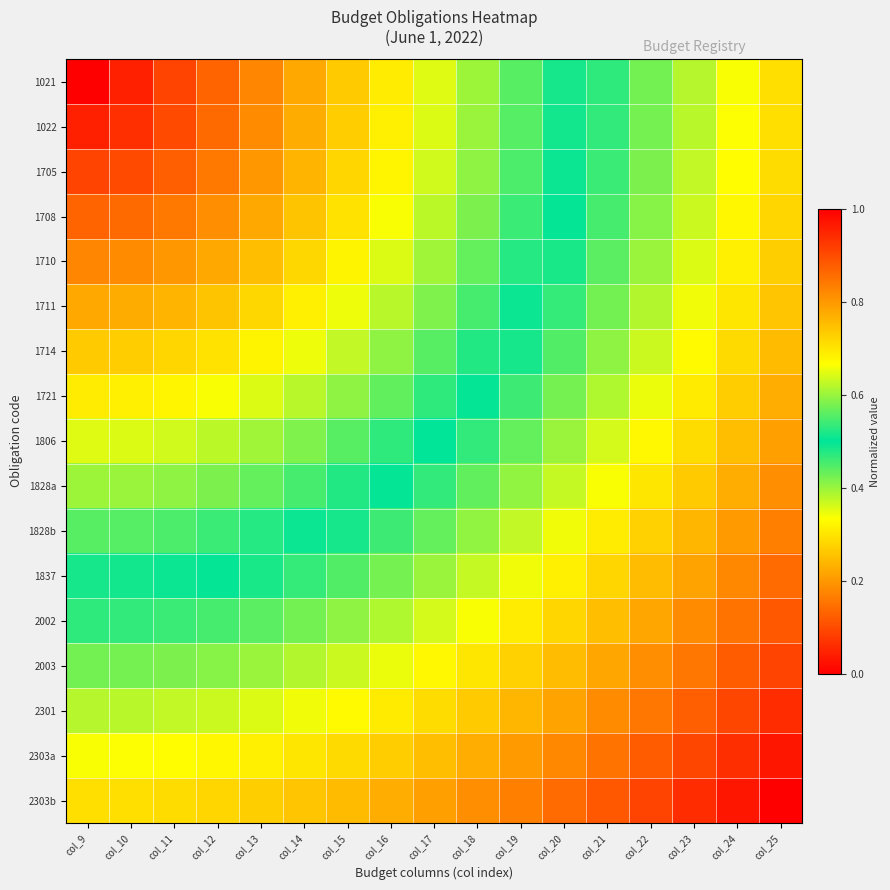

Reading right to left, transcribe all the data shown in this chart.

1021: col_25=0.7	col_24=0.7	col_23=0.6	col_22=0.6	col_21=0.5	col_20=0.5	col_19=0.4	col_18=0.4	col_17=0.4	col_16=0.3	col_15=0.3	col_14=0.2	col_13=0.2	col_12=0.1	col_11=0.1	col_10=0.0	col_9=0.0
1022: col_25=0.7	col_24=0.7	col_23=0.6	col_22=0.6	col_21=0.5	col_20=0.5	col_19=0.4	col_18=0.4	col_17=0.4	col_16=0.3	col_15=0.3	col_14=0.2	col_13=0.2	col_12=0.1	col_11=0.1	col_10=0.1	col_9=0.0
1705: col_25=0.7	col_24=0.7	col_23=0.6	col_22=0.6	col_21=0.5	col_20=0.5	col_19=0.5	col_18=0.4	col_17=0.4	col_16=0.3	col_15=0.3	col_14=0.2	col_13=0.2	col_12=0.2	col_11=0.1	col_10=0.1	col_9=0.1
1708: col_25=0.7	col_24=0.7	col_23=0.6	col_22=0.6	col_21=0.5	col_20=0.5	col_19=0.5	col_18=0.4	col_17=0.4	col_16=0.3	col_15=0.3	col_14=0.3	col_13=0.2	col_12=0.2	col_11=0.2	col_10=0.1	col_9=0.1
1710: col_25=0.7	col_24=0.7	col_23=0.6	col_22=0.6	col_21=0.6	col_20=0.5	col_19=0.5	col_18=0.4	col_17=0.4	col_16=0.4	col_15=0.3	col_14=0.3	col_13=0.2	col_12=0.2	col_11=0.2	col_10=0.2	col_9=0.2
1711: col_25=0.7	col_24=0.7	col_23=0.7	col_22=0.6	col_21=0.6	col_20=0.5	col_19=0.5	col_18=0.5	col_17=0.4	col_16=0.4	col_15=0.3	col_14=0.3	col_13=0.3	col_12=0.3	col_11=0.2	col_10=0.2	col_9=0.2
1714: col_25=0.8	col_24=0.7	col_23=0.7	col_22=0.6	col_21=0.6	col_20=0.6	col_19=0.5	col_18=0.5	col_17=0.4	col_16=0.4	col_15=0.4	col_14=0.3	col_13=0.3	col_12=0.3	col_11=0.3	col_10=0.3	col_9=0.3
1721: col_25=0.8	col_24=0.7	col_23=0.7	col_22=0.7	col_21=0.6	col_20=0.6	col_19=0.5	col_18=0.5	col_17=0.5	col_16=0.4	col_15=0.4	col_14=0.4	col_13=0.4	col_12=0.3	col_11=0.3	col_10=0.3	col_9=0.3
1806: col_25=0.8	col_24=0.8	col_23=0.7	col_22=0.7	col_21=0.6	col_20=0.6	col_19=0.6	col_18=0.5	col_17=0.5	col_16=0.5	col_15=0.4	col_14=0.4	col_13=0.4	col_12=0.4	col_11=0.4	col_10=0.4	col_9=0.4
1828a: col_25=0.8	col_24=0.8	col_23=0.7	col_22=0.7	col_21=0.7	col_20=0.6	col_19=0.6	col_18=0.6	col_17=0.5	col_16=0.5	col_15=0.5	col_14=0.5	col_13=0.4	col_12=0.4	col_11=0.4	col_10=0.4	col_9=0.4
1828b: col_25=0.8	col_24=0.8	col_23=0.8	col_22=0.7	col_21=0.7	col_20=0.7	col_19=0.6	col_18=0.6	col_17=0.6	col_16=0.5	col_15=0.5	col_14=0.5	col_13=0.5	col_12=0.5	col_11=0.5	col_10=0.4	col_9=0.4
1837: col_25=0.9	col_24=0.8	col_23=0.8	col_22=0.8	col_21=0.7	col_20=0.7	col_19=0.7	col_18=0.6	col_17=0.6	col_16=0.6	col_15=0.6	col_14=0.5	col_13=0.5	col_12=0.5	col_11=0.5	col_10=0.5	col_9=0.5
2002: col_25=0.9	col_24=0.8	col_23=0.8	col_22=0.8	col_21=0.7	col_20=0.7	col_19=0.7	col_18=0.7	col_17=0.6	col_16=0.6	col_15=0.6	col_14=0.6	col_13=0.6	col_12=0.5	col_11=0.5	col_10=0.5	col_9=0.5
2003: col_25=0.9	col_24=0.9	col_23=0.8	col_22=0.8	col_21=0.8	col_20=0.8	col_19=0.7	col_18=0.7	col_17=0.7	col_16=0.7	col_15=0.6	col_14=0.6	col_13=0.6	col_12=0.6	col_11=0.6	col_10=0.6	col_9=0.6
2301: col_25=0.9	col_24=0.9	col_23=0.9	col_22=0.8	col_21=0.8	col_20=0.8	col_19=0.8	col_18=0.7	col_17=0.7	col_16=0.7	col_15=0.7	col_14=0.7	col_13=0.6	col_12=0.6	col_11=0.6	col_10=0.6	col_9=0.6
2303a: col_25=1.0	col_24=0.9	col_23=0.9	col_22=0.9	col_21=0.8	col_20=0.8	col_19=0.8	col_18=0.8	col_17=0.8	col_16=0.7	col_15=0.7	col_14=0.7	col_13=0.7	col_12=0.7	col_11=0.7	col_10=0.7	col_9=0.7
2303b: col_25=1.0	col_24=1.0	col_23=0.9	col_22=0.9	col_21=0.9	col_20=0.9	col_19=0.8	col_18=0.8	col_17=0.8	col_16=0.8	col_15=0.8	col_14=0.7	col_13=0.7	col_12=0.7	col_11=0.7	col_10=0.7	col_9=0.7